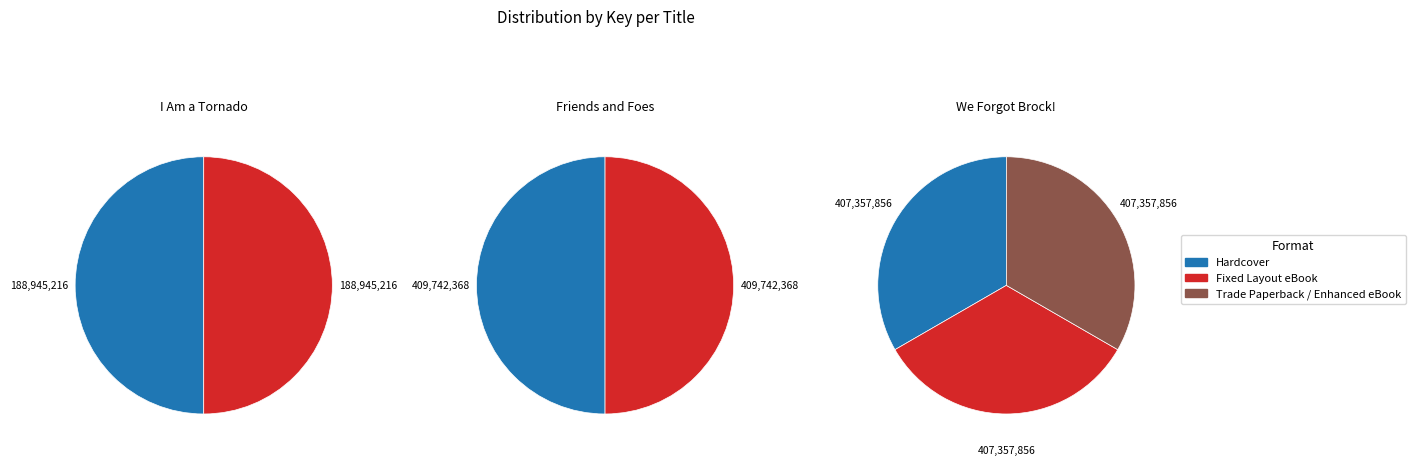

To the nearest percent, what is the average slice percentage?

14%